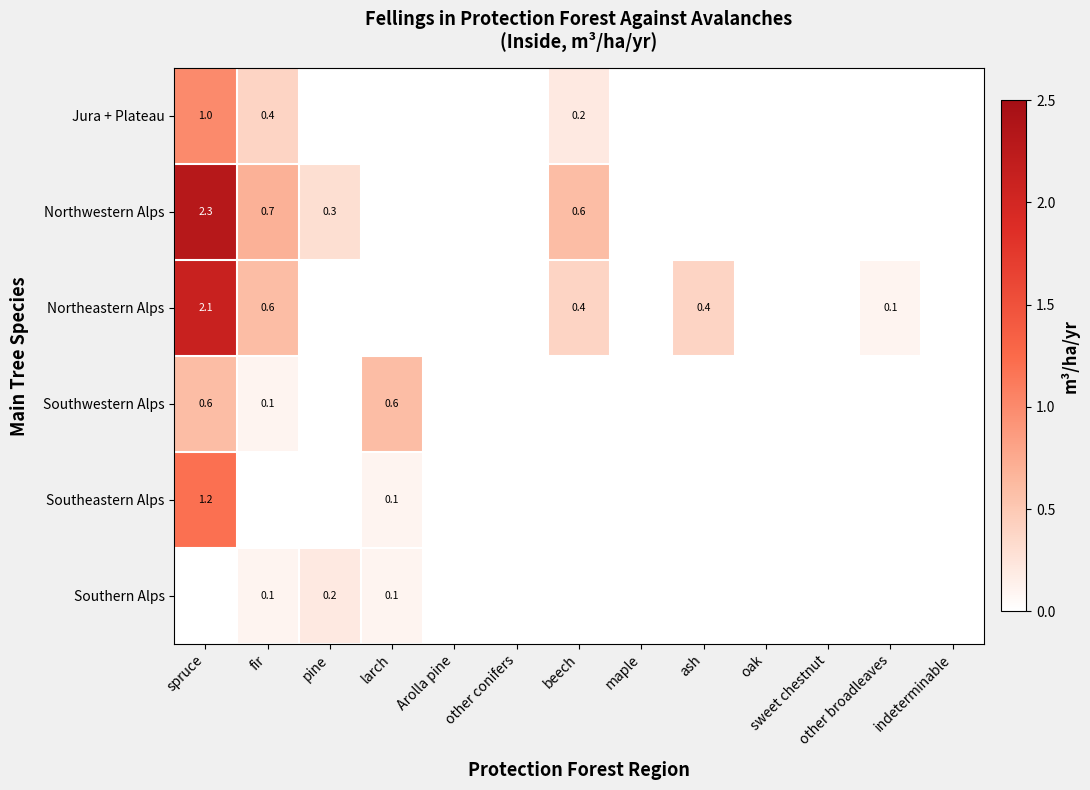

True or false: Northwestern Alps has a value of 0.3 at pine.

True